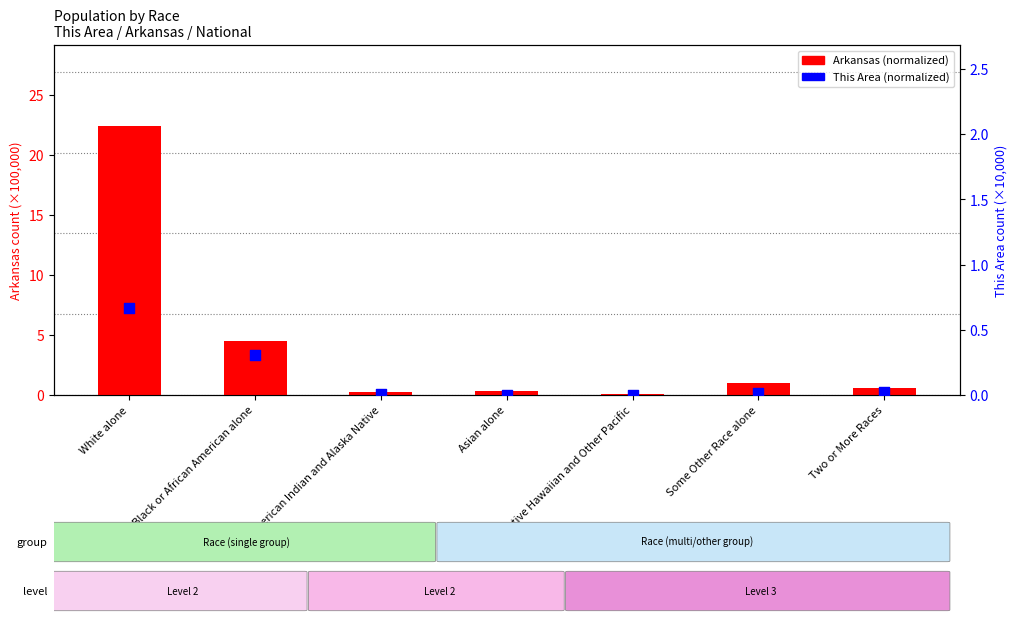

What is the total value across all series at Some Other Race alone?

1.0